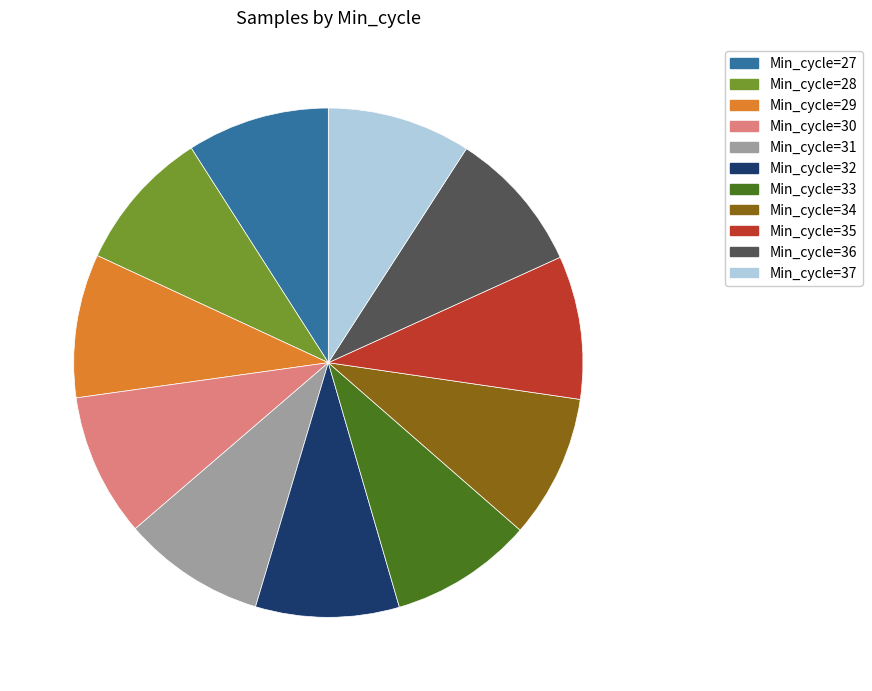

The Min_cycle=29 slice represents 1% of the pie. True or false?

False